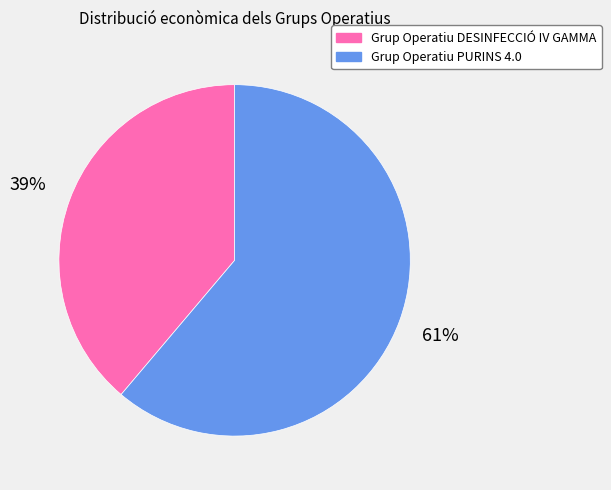

How many slices are in this pie chart?

2